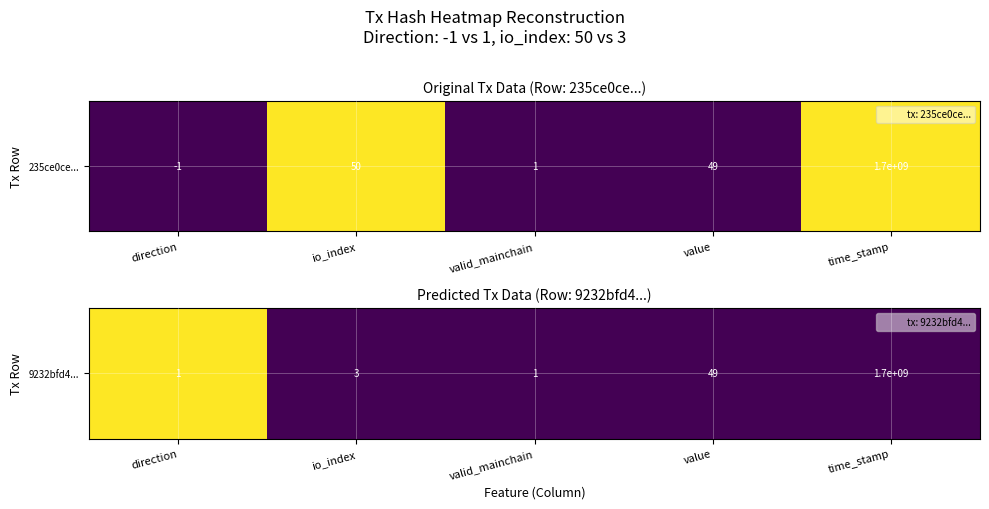

How many values are between 0 and 1?

5